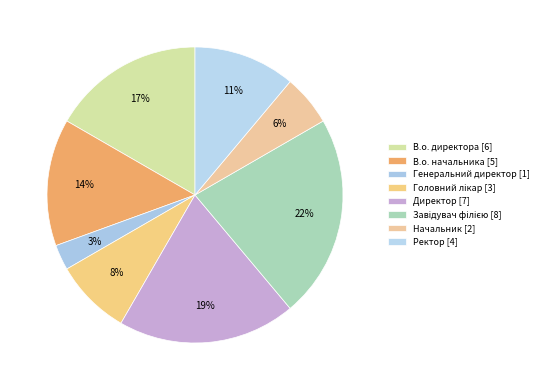

To the nearest percent, what is the combined percentage of Начальник and Завідувач філією?

28%